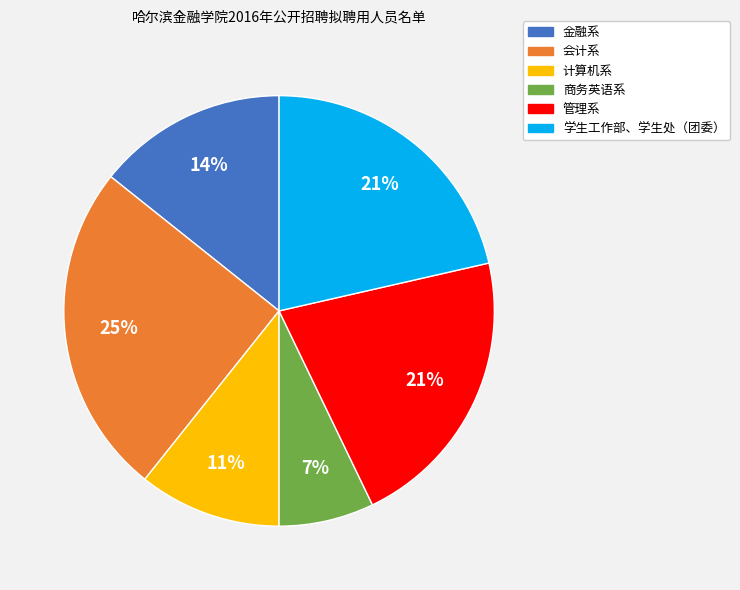

How many segments does this pie chart have?

6